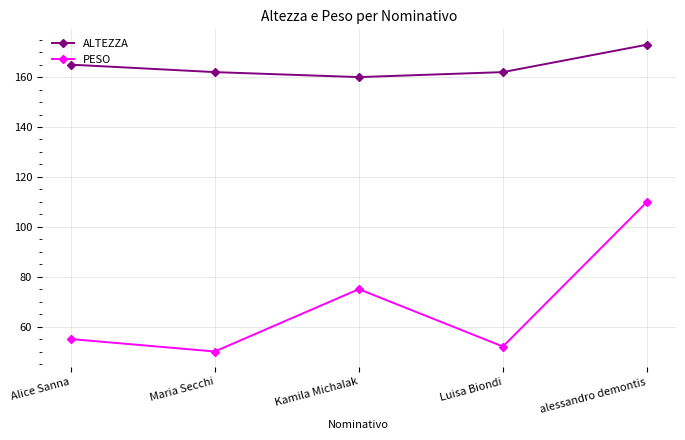

Which label corresponds to the smallest value in the chart?

Maria Secchi